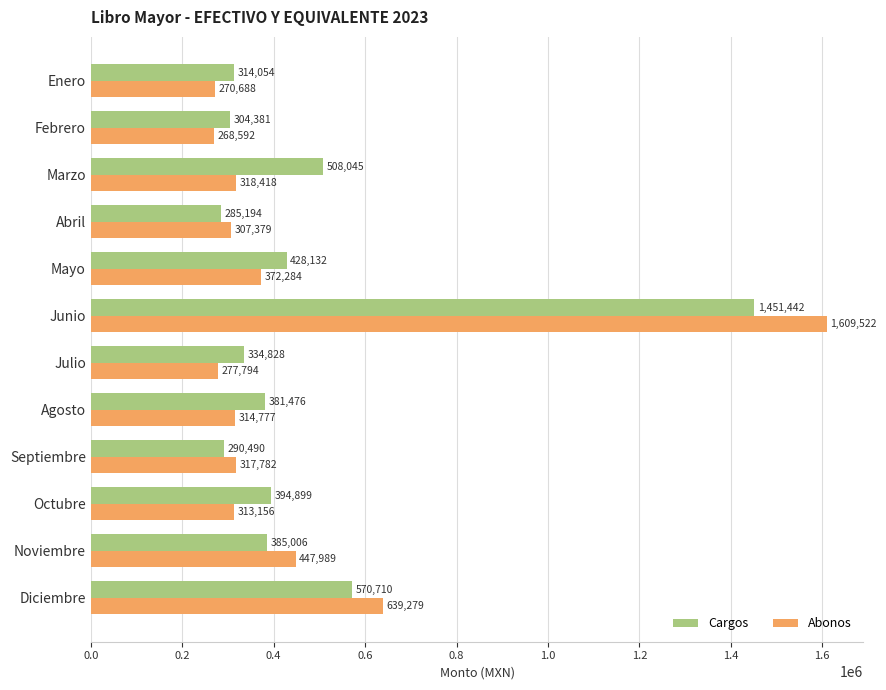

At how many categories does at least one series exceed 541455?

2